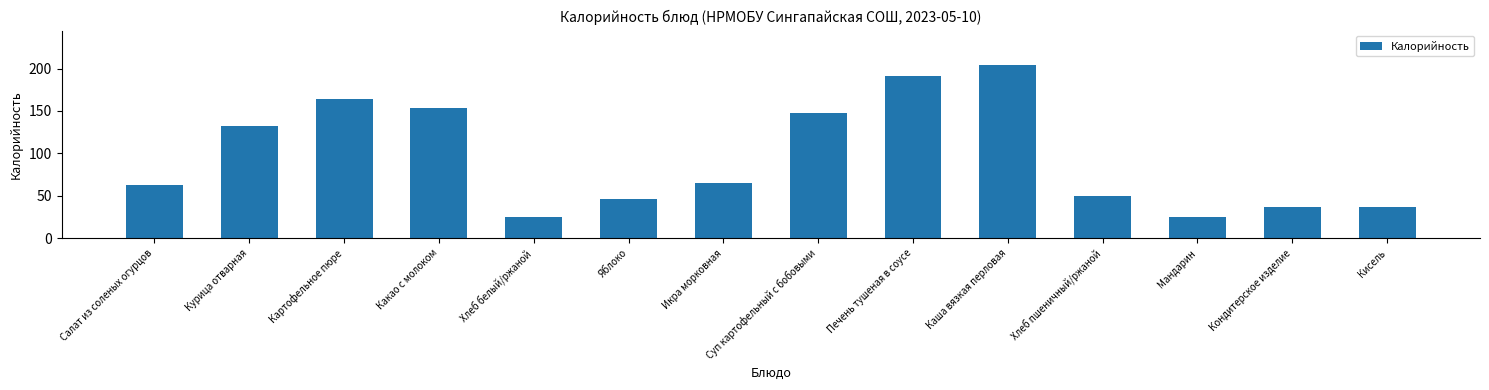

Where is the data nearest to the value 114?

Курица отварная